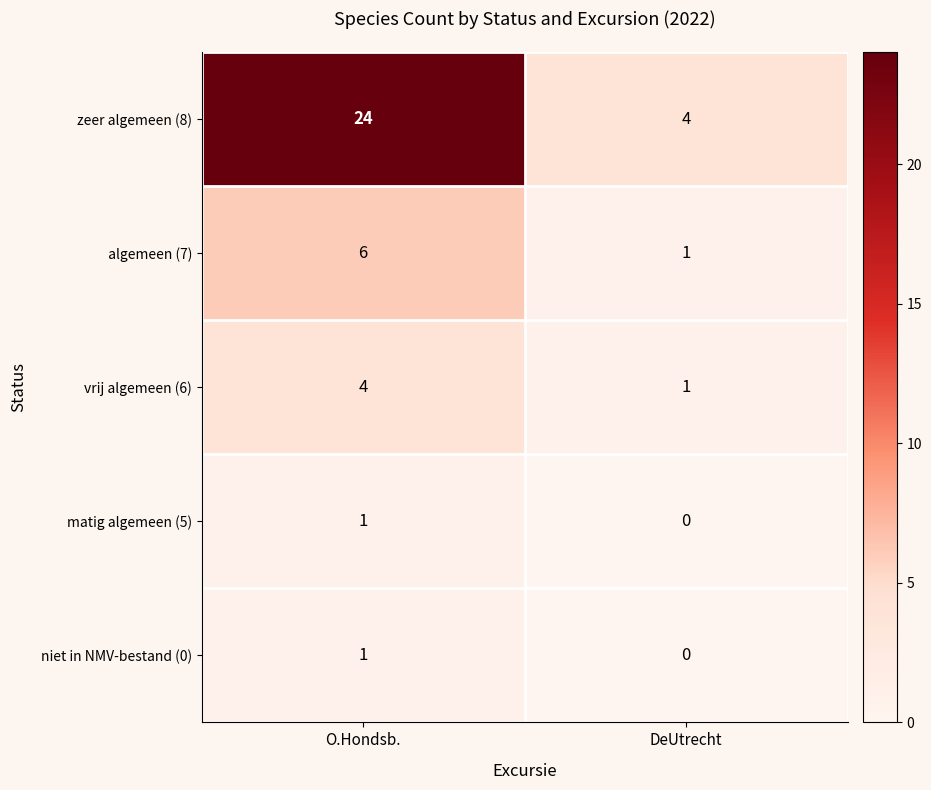

At which category does the chart reach its minimum across all series?

DeUtrecht